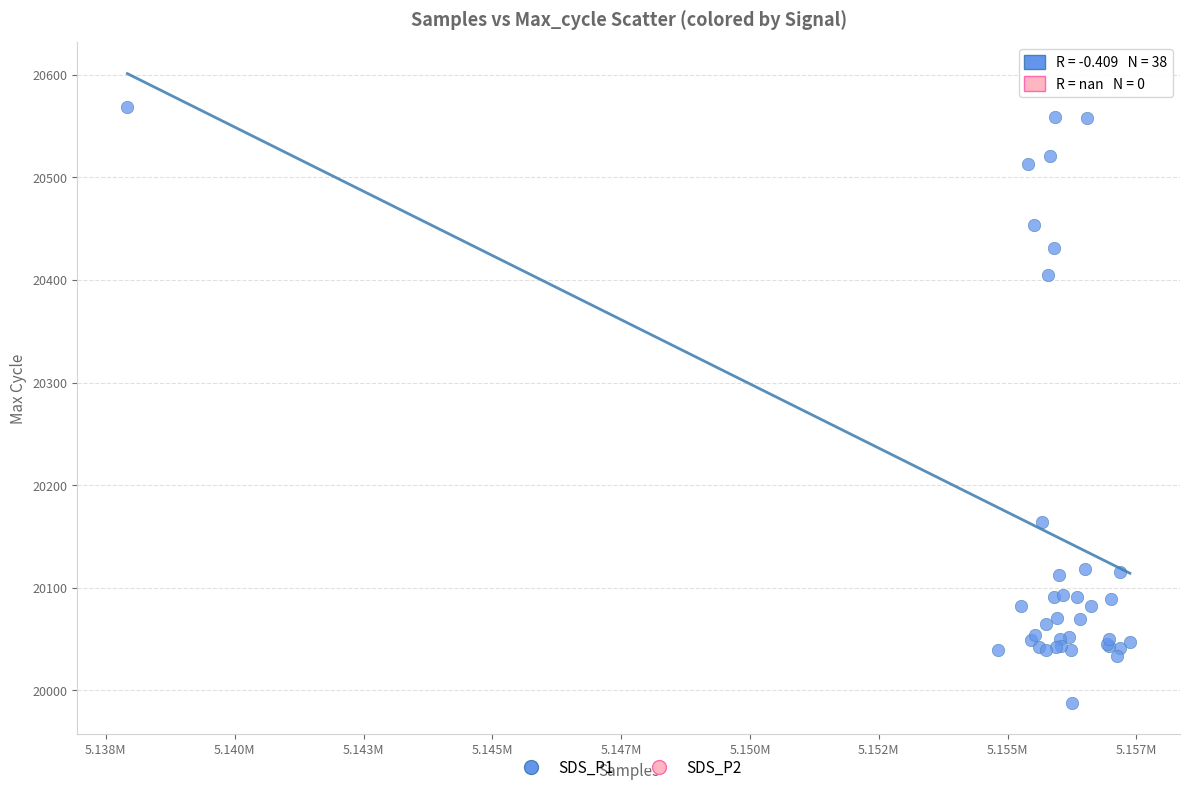

What Y value in the scatter plot is closest to 20278?

20164